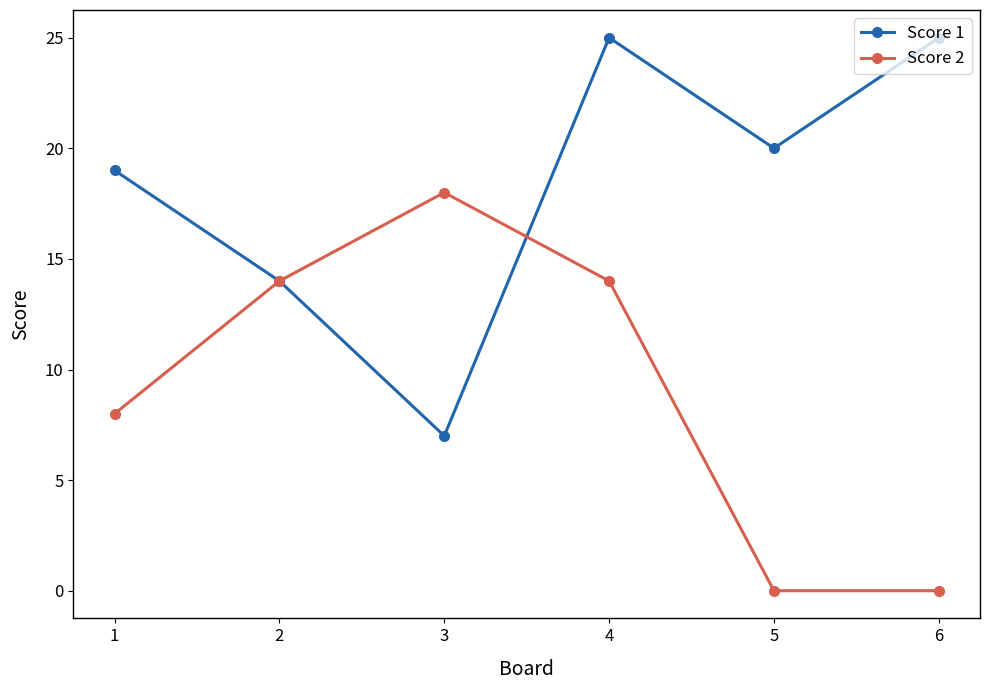

Does the chart display data point markers on the line(s)?

Yes